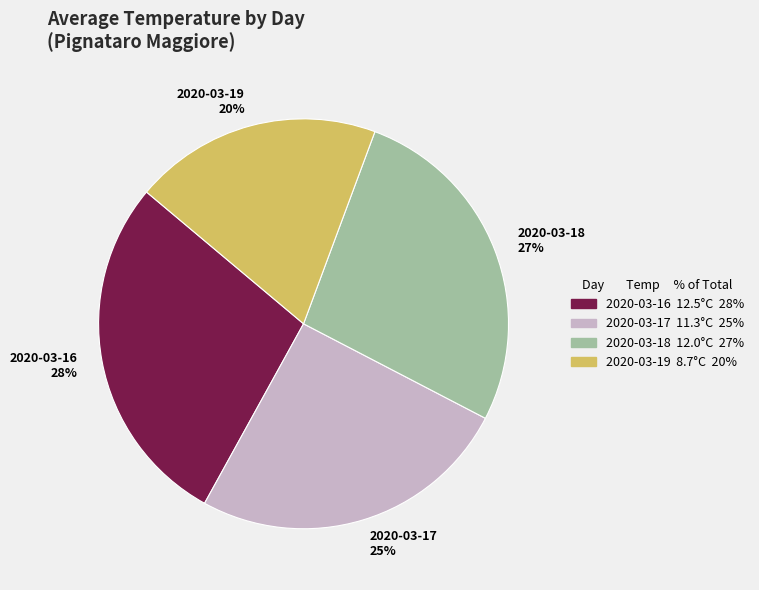

To the nearest percent, what percentage of the pie is 2020-03-17?

25%